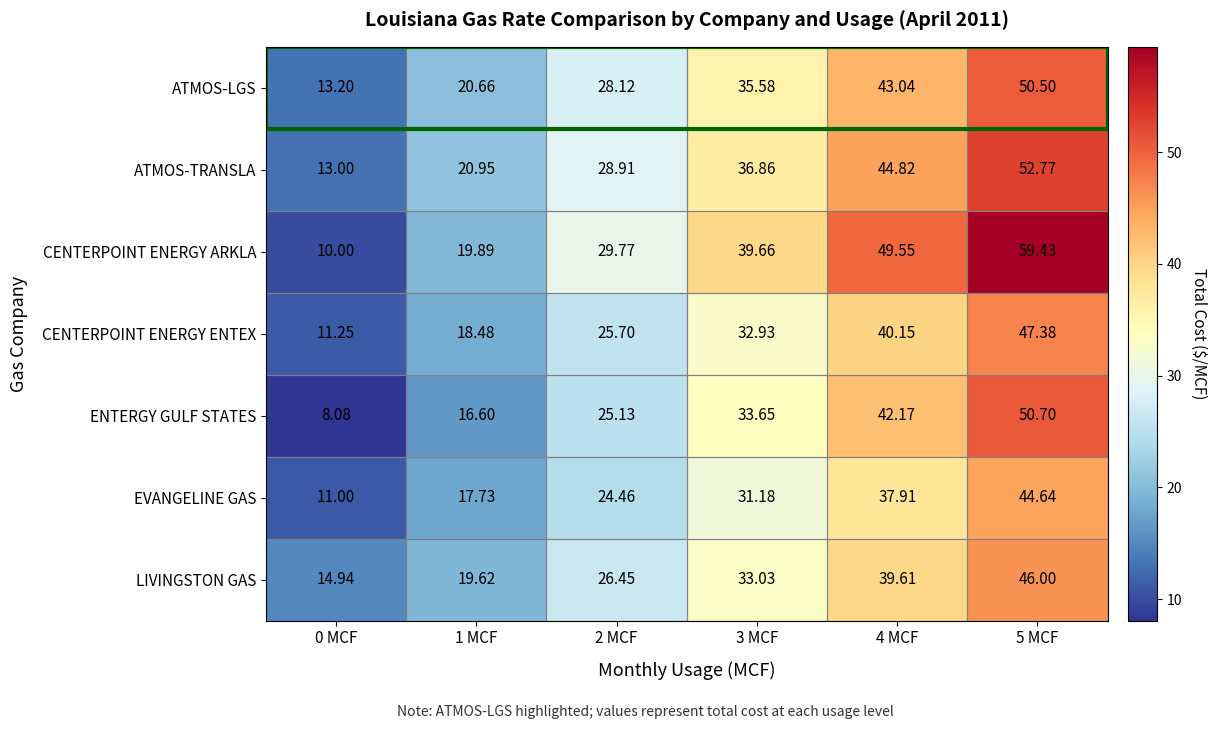

Rank the series by their maximum value, from highest to lowest.

CENTERPOINT ENERGY ARKLA, ATMOS-TRANSLA, ENTERGY GULF STATES, ATMOS-LGS, CENTERPOINT ENERGY ENTEX, LIVINGSTON GAS, EVANGELINE GAS